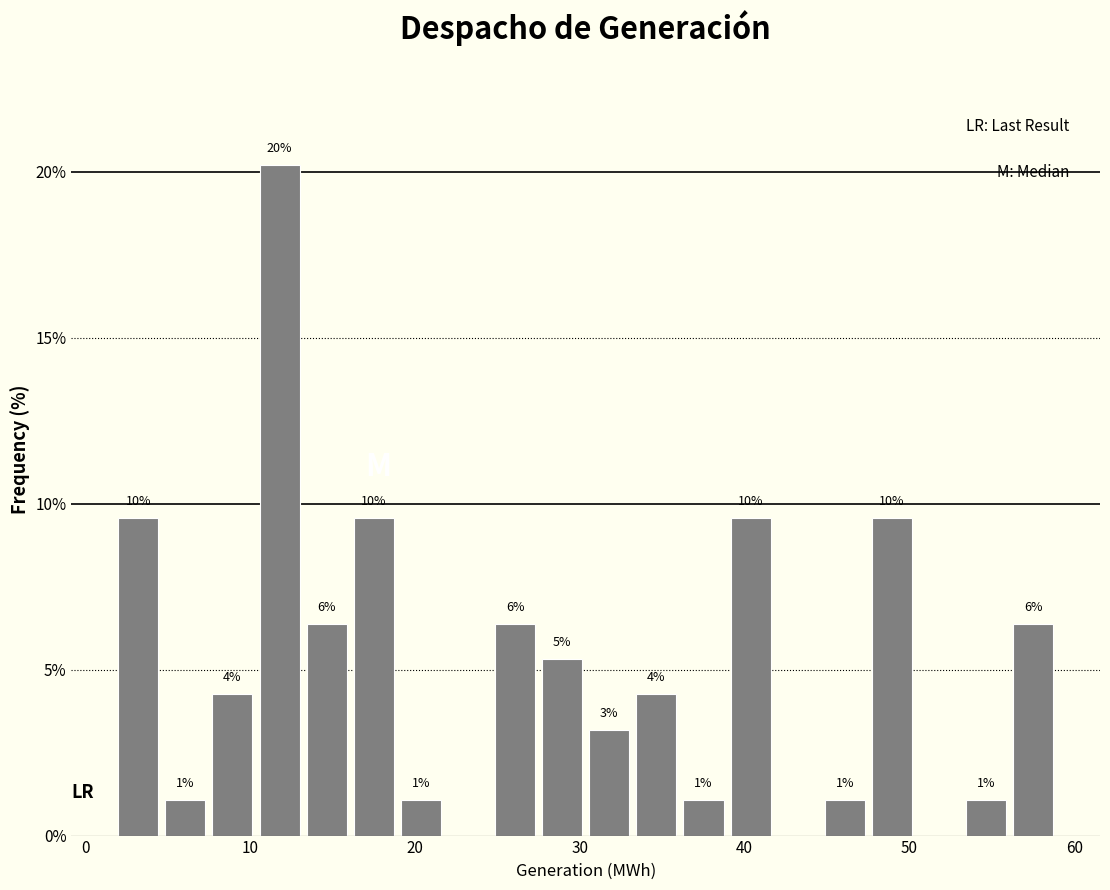

Around what value on the x-axis is the tallest bar? Give the approximate position of its centre, as read against the axis.

12